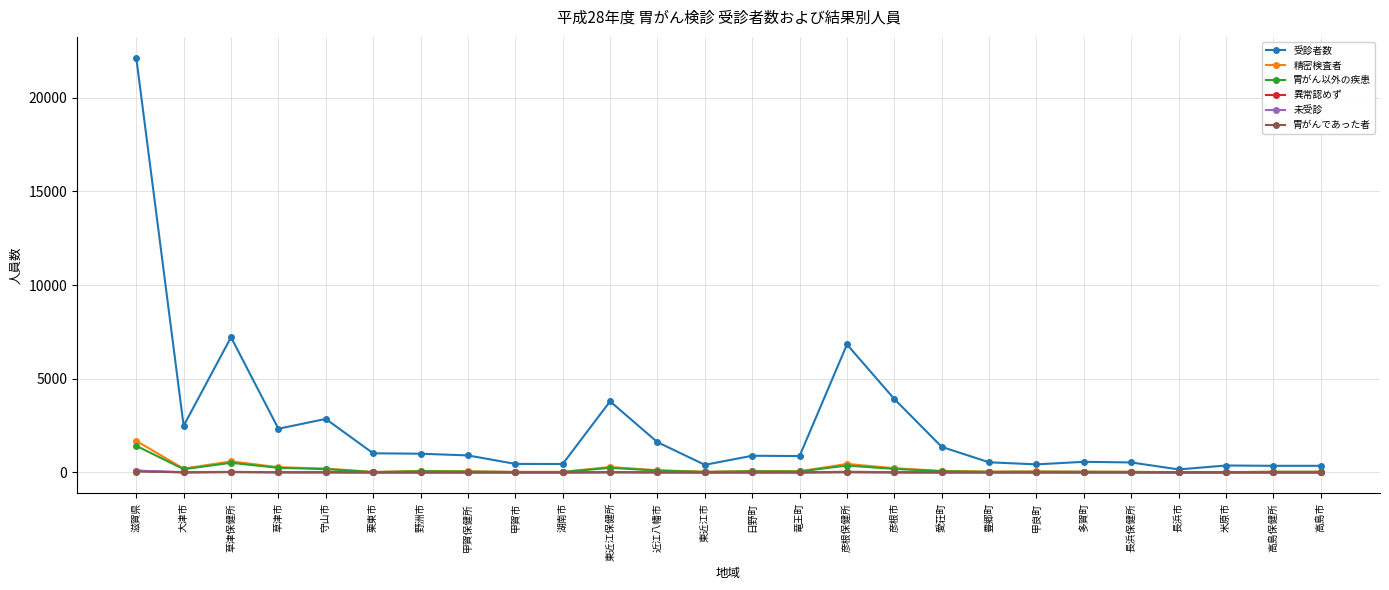

At which label is 受診者数 closest to 11148?

草津保健所